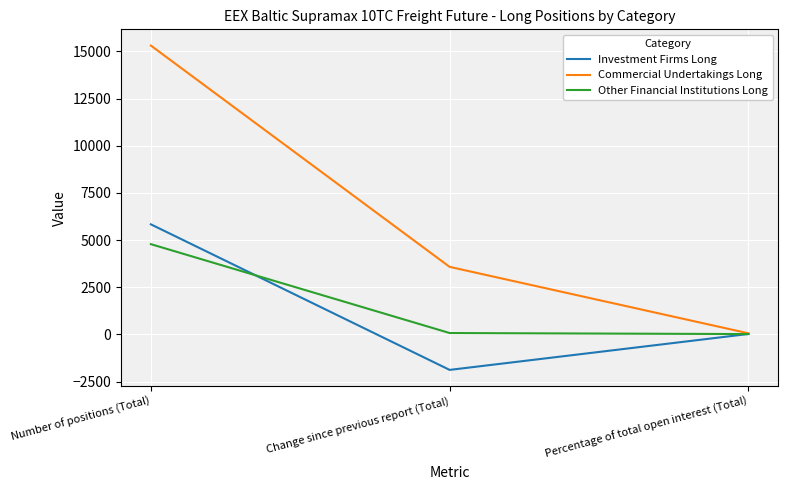

What is the difference between the maximum and second lowest values in the Other Financial Institutions Long series?

4710.0